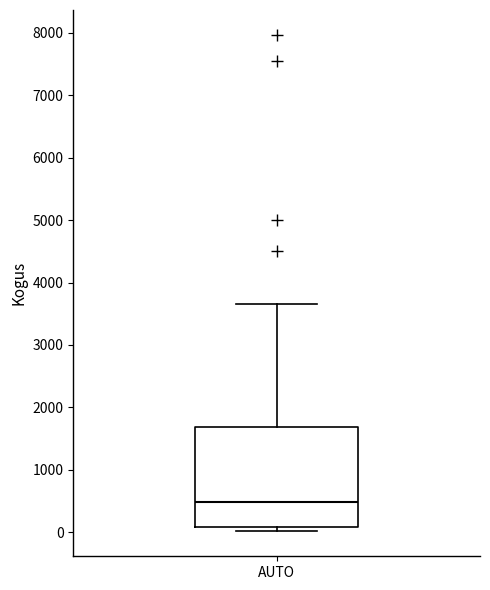

Read this box plot against the y-axis: the position of the median line, the range covered by the box, and the ends of both whiskers. The values are not printed on the chart, so give them approximately, as read against the axis.

median 500, box 100 to 1700, whiskers 0 to 3700